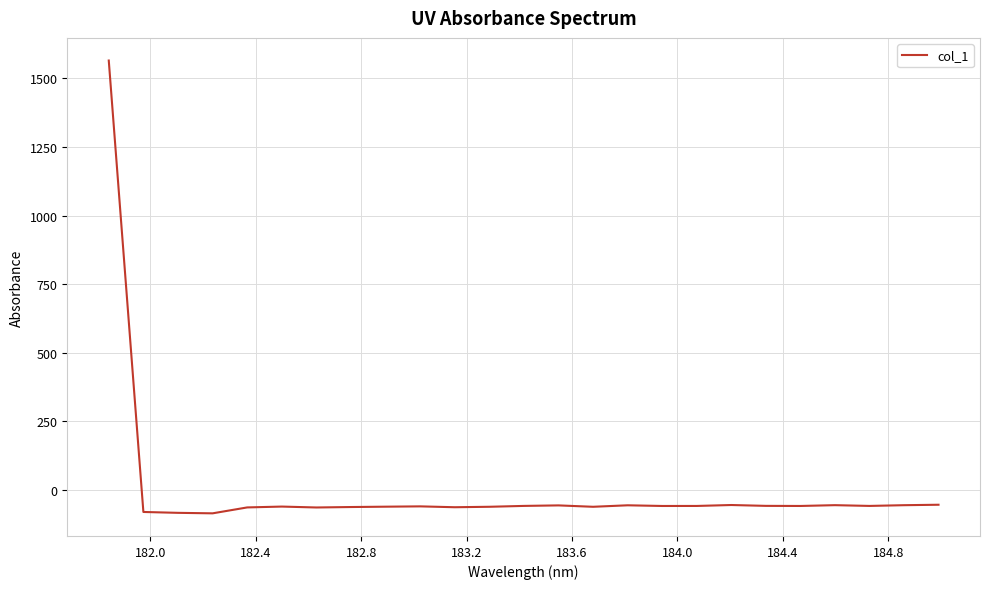

What is the smallest value displayed?

-85.1